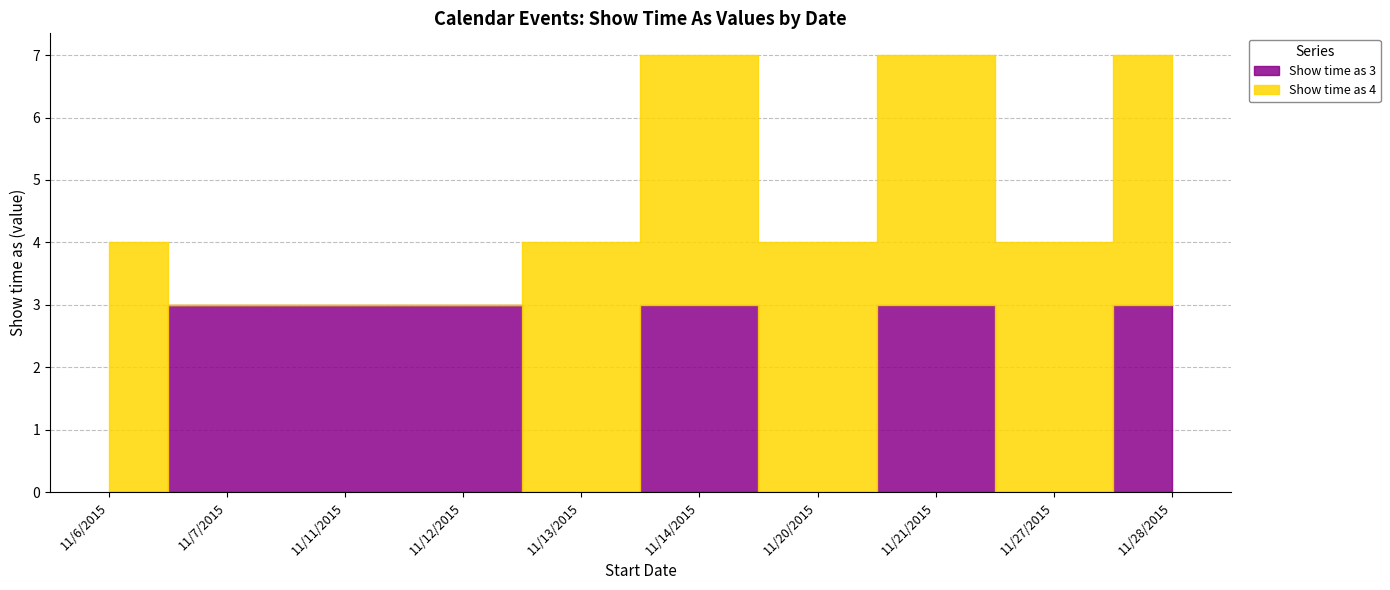

List the labels in order of Show time as 4 value, largest first.

11/6/2015, 11/13/2015, 11/14/2015, 11/20/2015, 11/21/2015, 11/27/2015, 11/28/2015, 11/7/2015, 11/11/2015, 11/12/2015